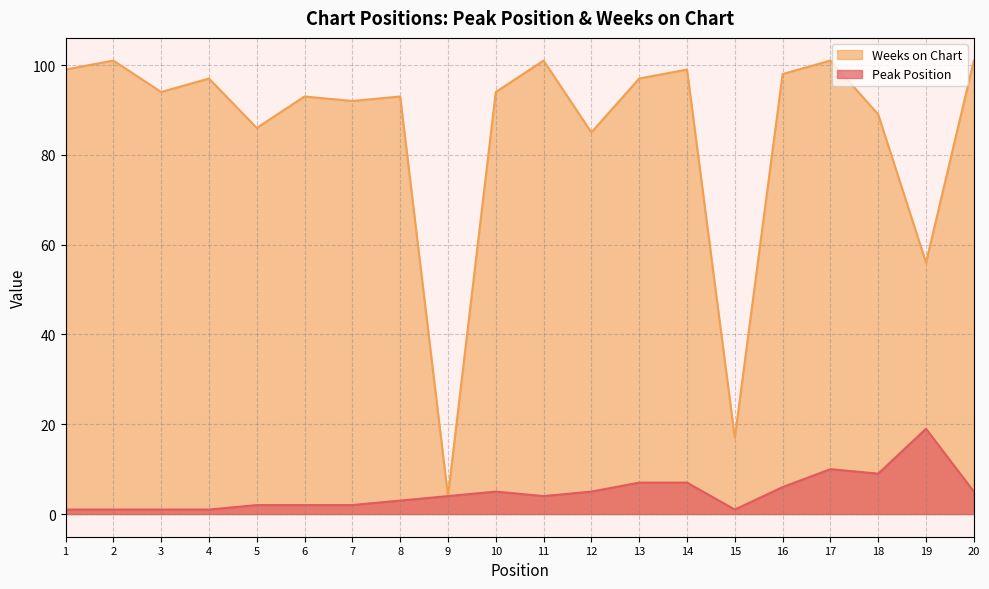

What is the difference between the Peak Position values at 7 and 10?

3